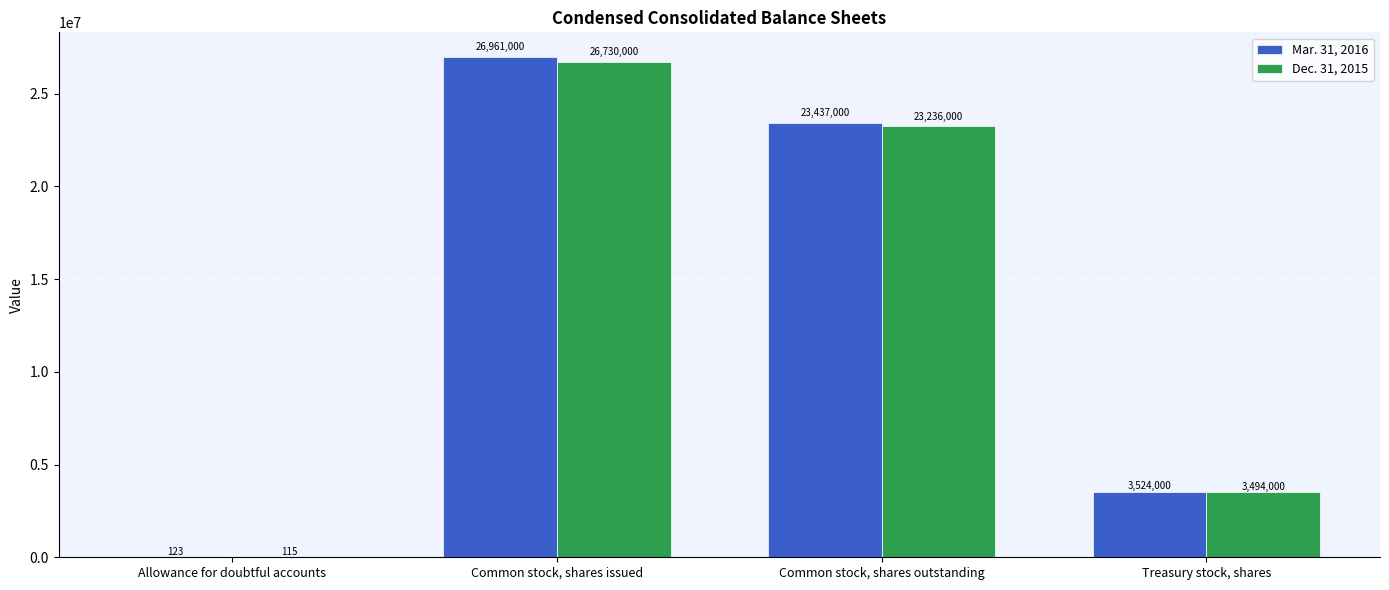

At which category is the sum across all series the highest?

Common stock, shares issued